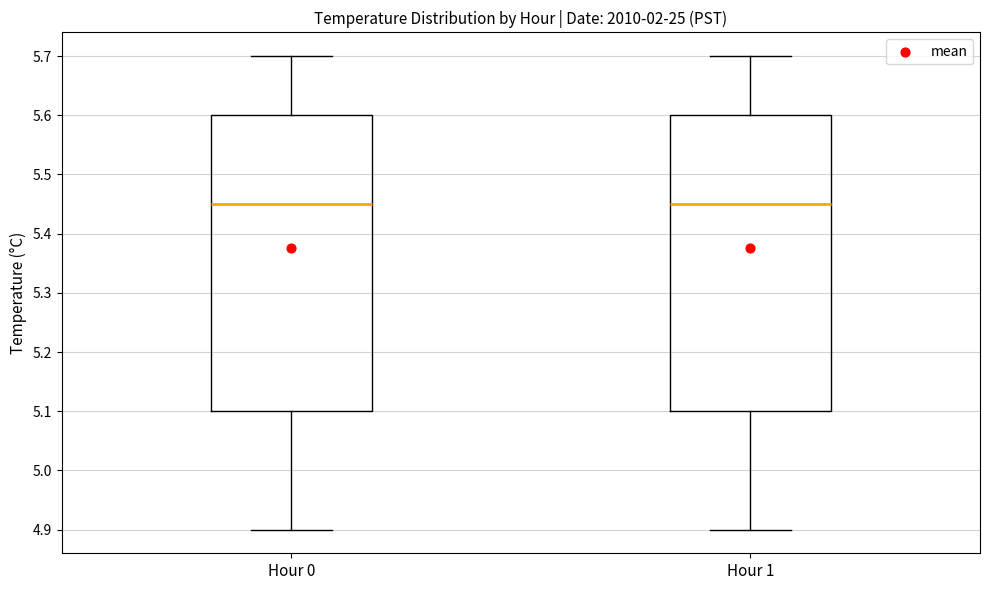

Reading left to right, read every box against the y-axis: the position of its median line, the range the box covers, and the ends of its whiskers. The values are not printed on the chart, so give them approximately, as read against the axis.

Hour 0: median 5.45, box 5.10 to 5.60, whiskers 4.90 to 5.70
Hour 1: median 5.45, box 5.10 to 5.60, whiskers 4.90 to 5.70